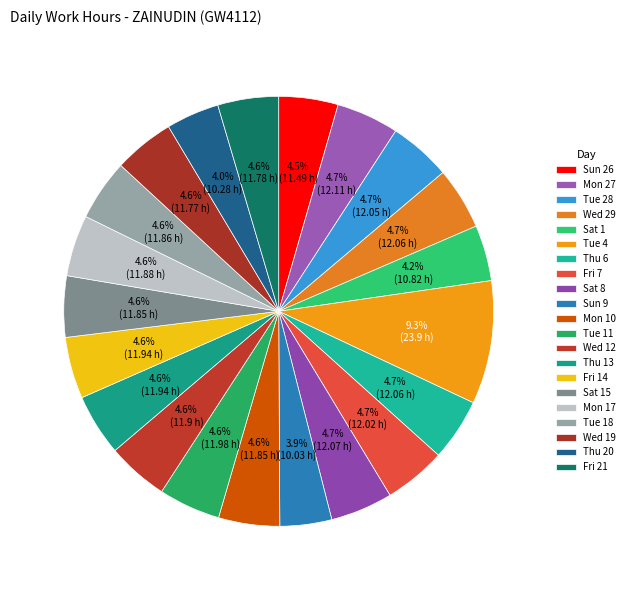

The Fri 21 slice represents 5% of the pie. True or false?

True